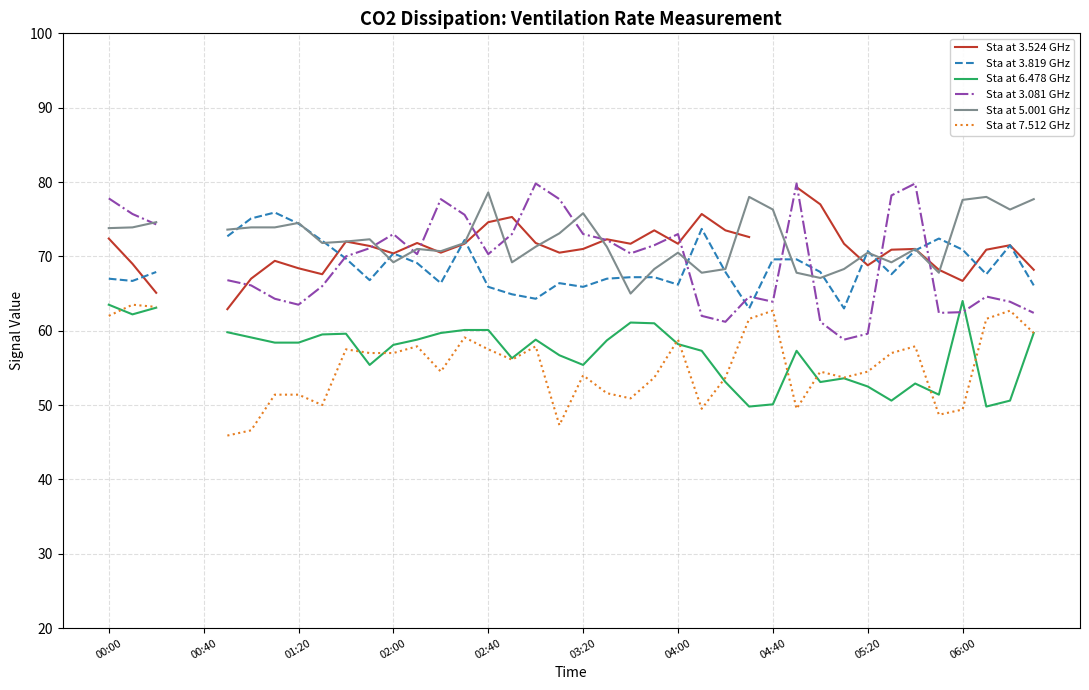

What is the label of the 3rd point from the left?

01:20